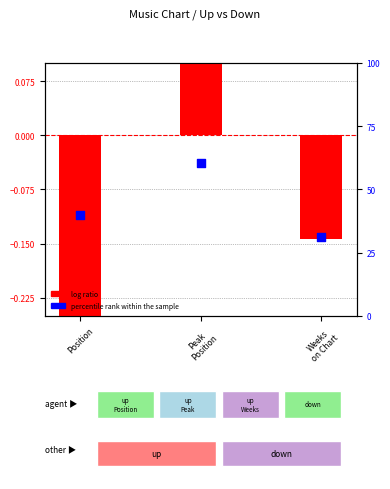

Which series has the largest total across all categories?

percentile rank within the sample